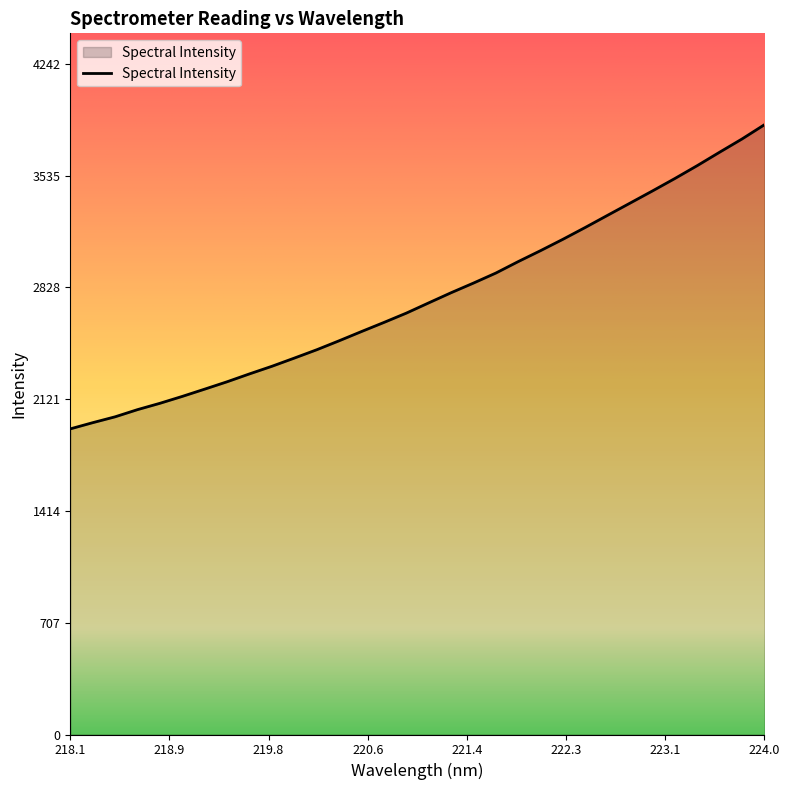

What is the minimum value shown in the chart?

1933.3